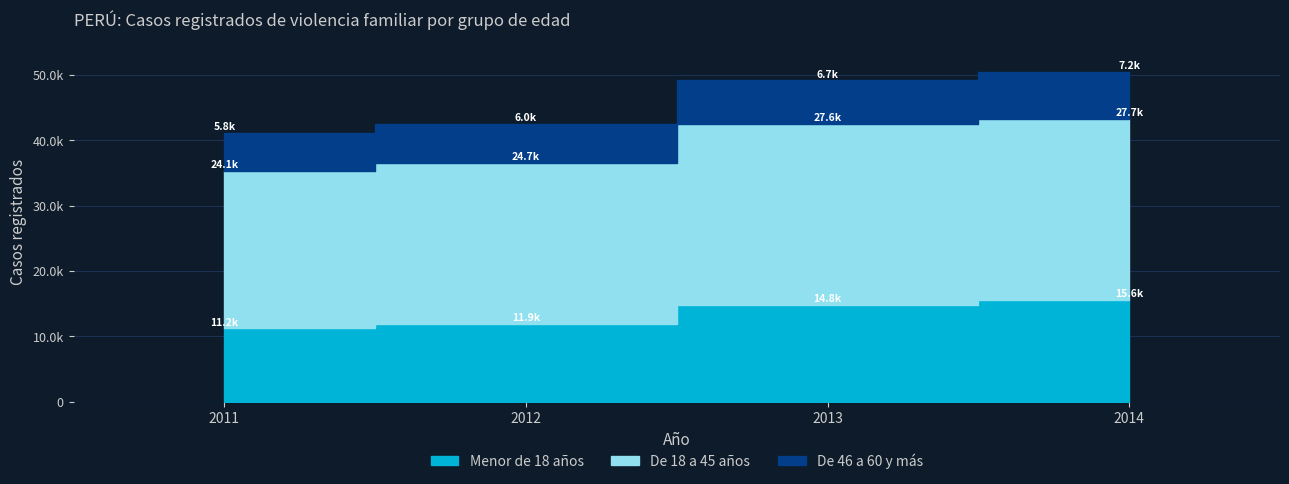

True or false: Menor de 18 años has more than 2 interior local peaks.

False